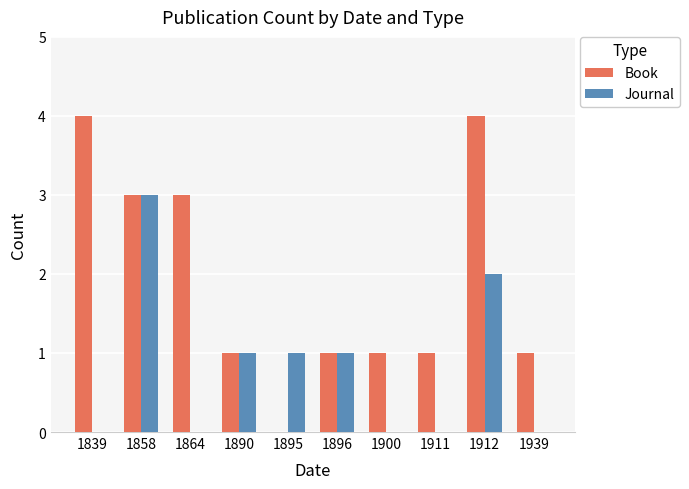

Are the bars grouped side by side (vs. stacked)?

Yes